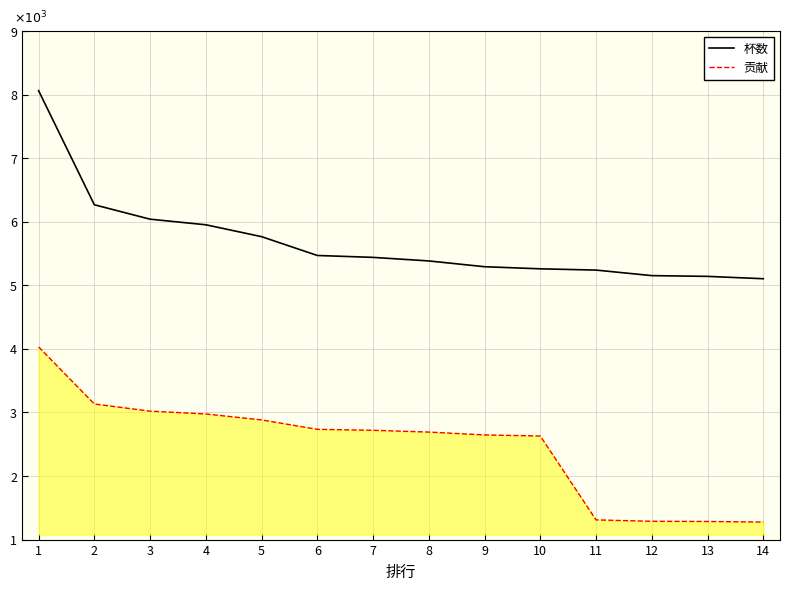

Does the chart have visible grid lines?

Yes